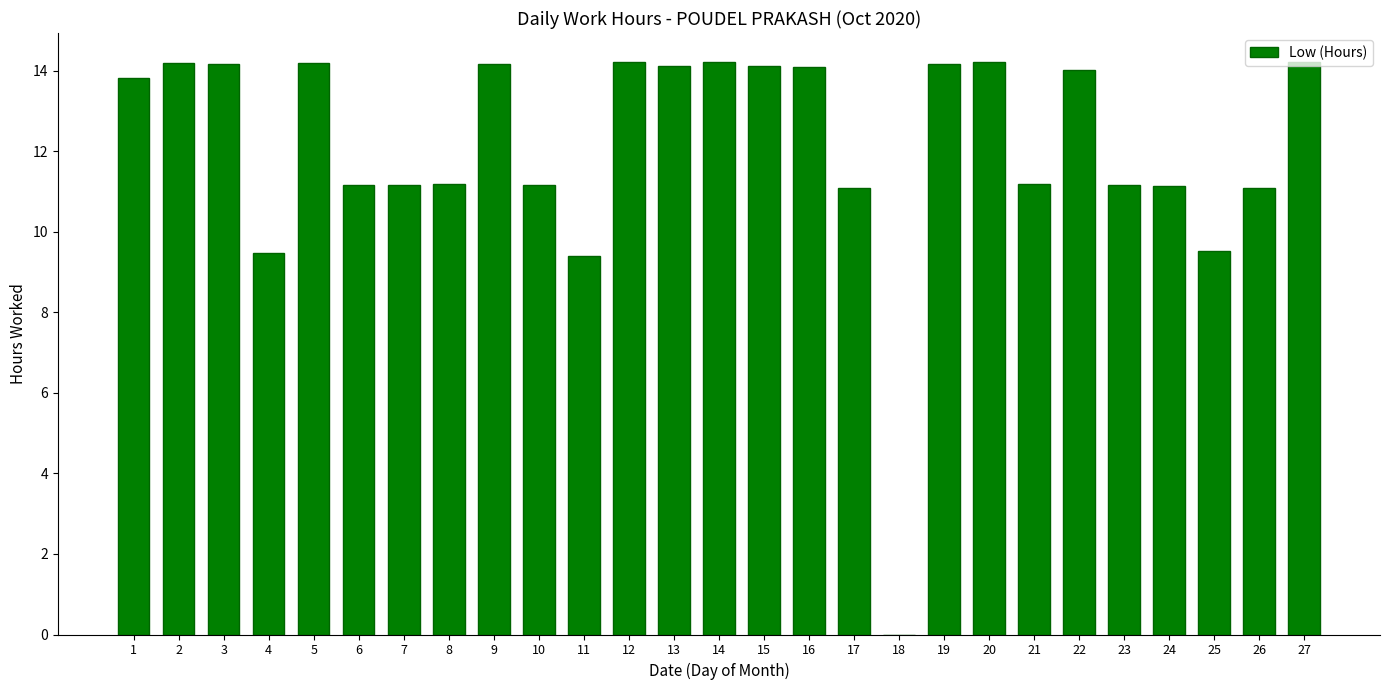

What is the approximate value at 23?

11.2